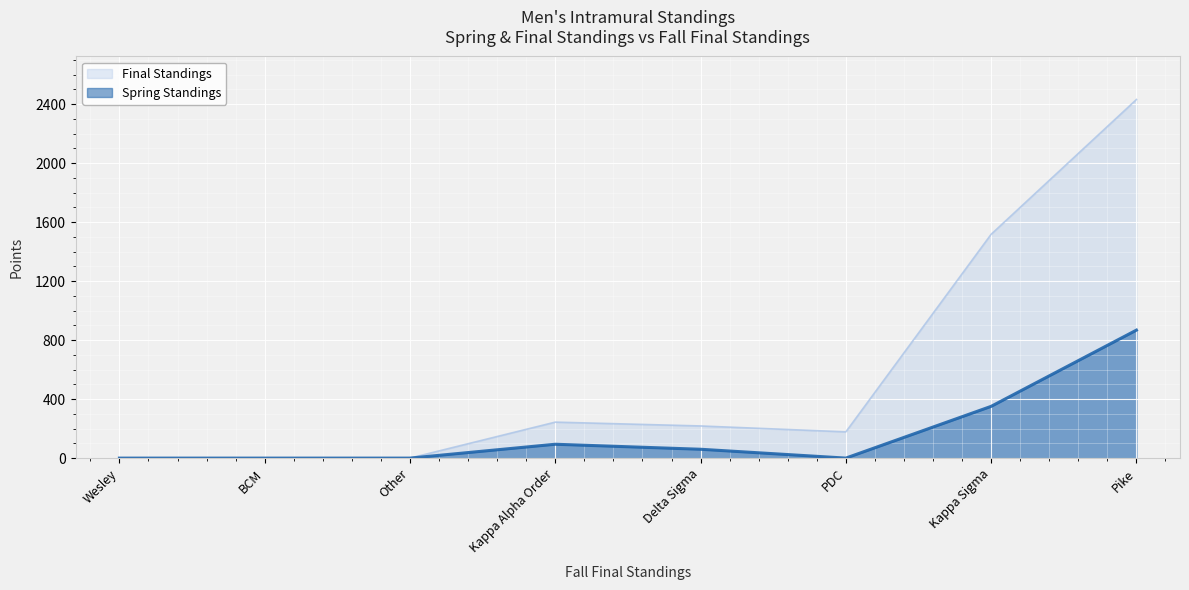

How many lines are shown in the chart?

2